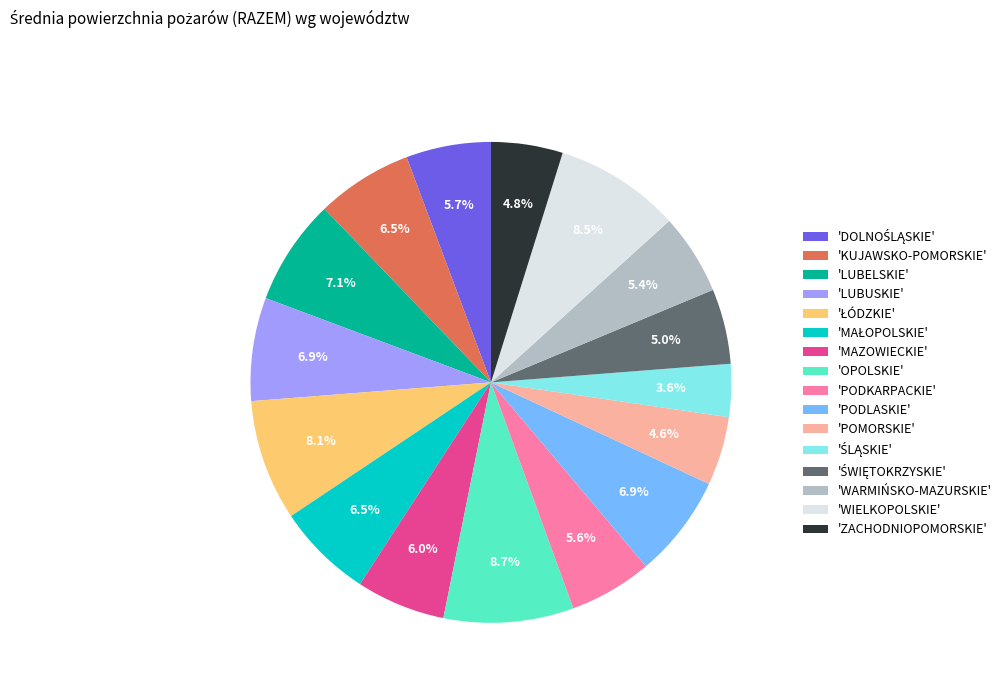

Does 'PODLASKIE' represent more than half of the total?

No